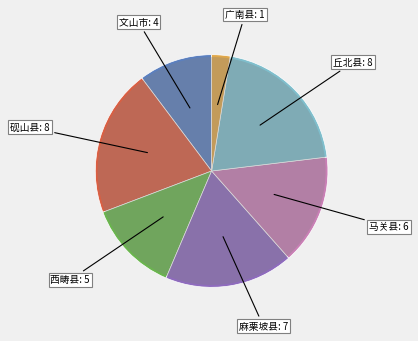

What is the change in value from 麻栗坡县 to 马关县?

-1